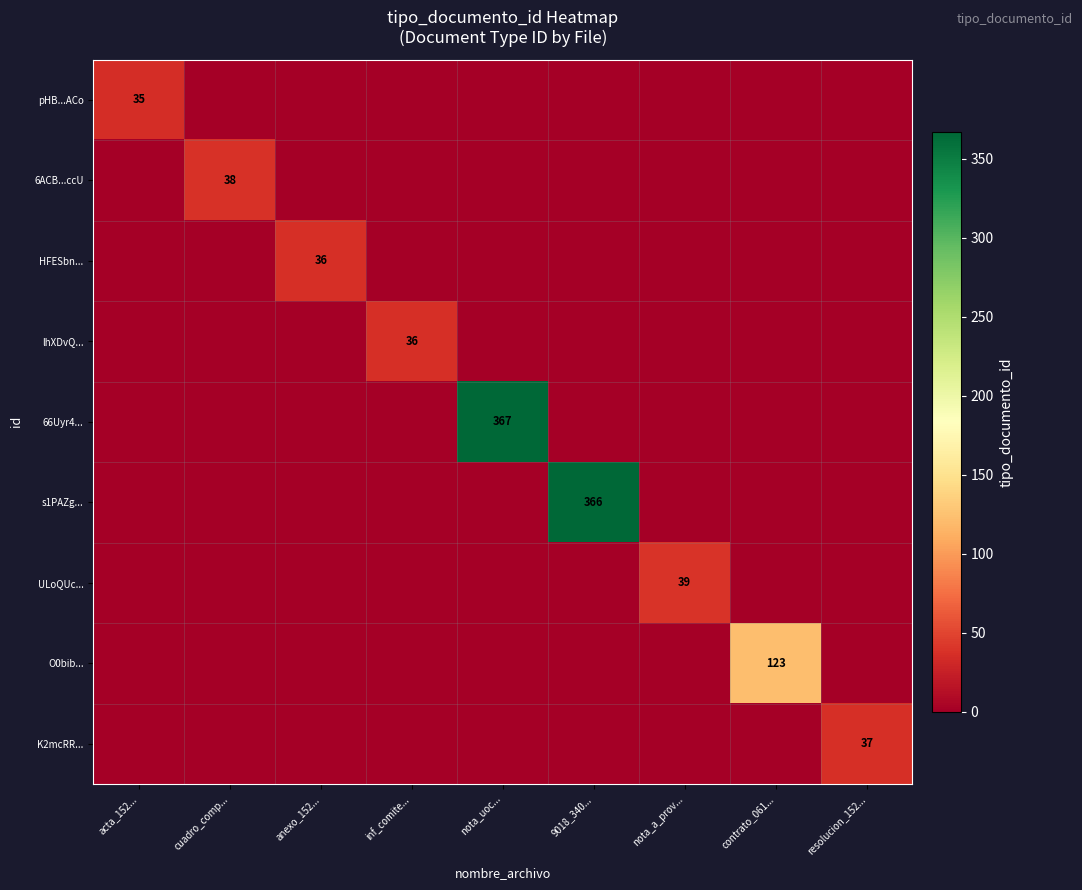

The HFESbn... series shows 10 at anexo_152.... True or false?

False